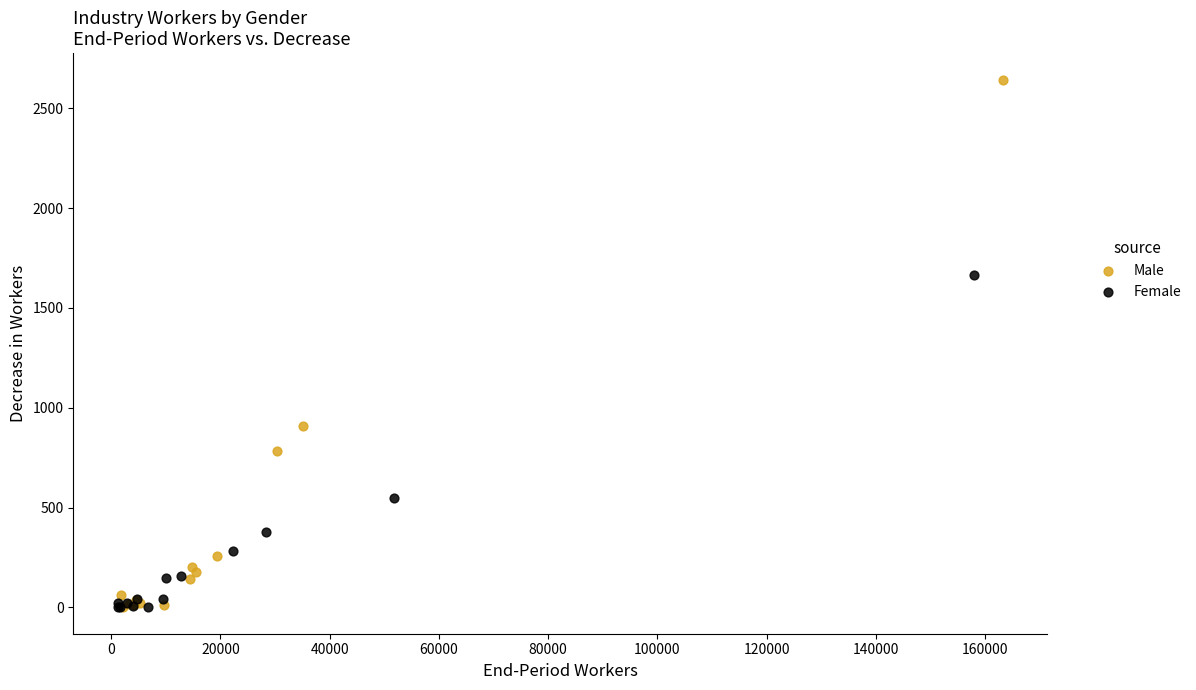

Which series reaches the maximum Y coordinate?

Male